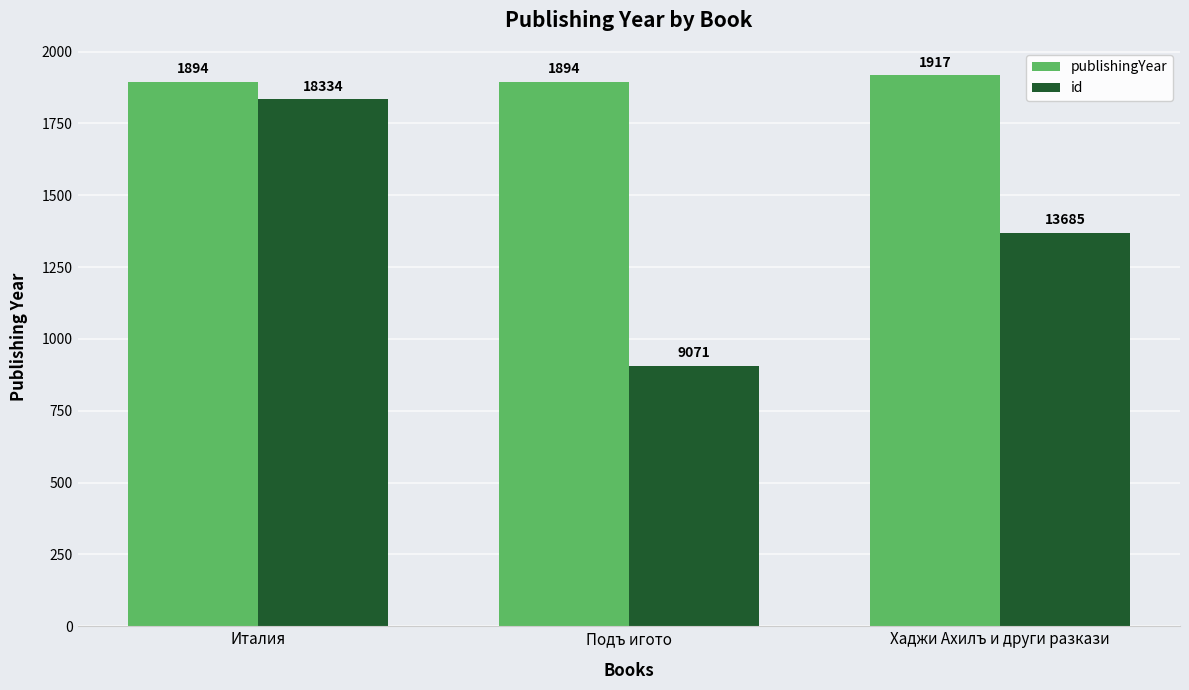

What is the value of the publishingYear bar at the 2nd from the left?

1894.0